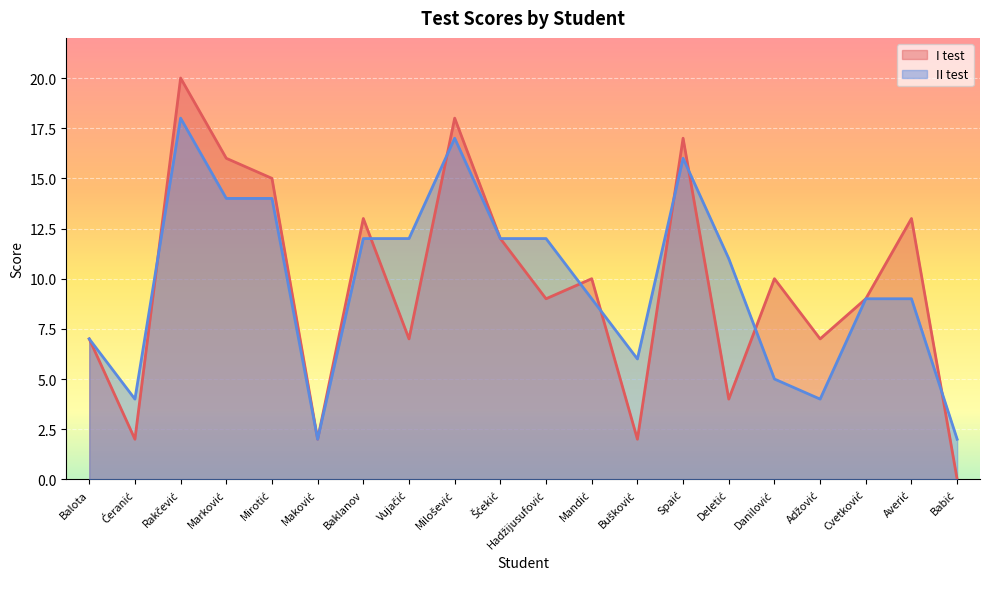

What is the label of the 1st point from the right?

Babić